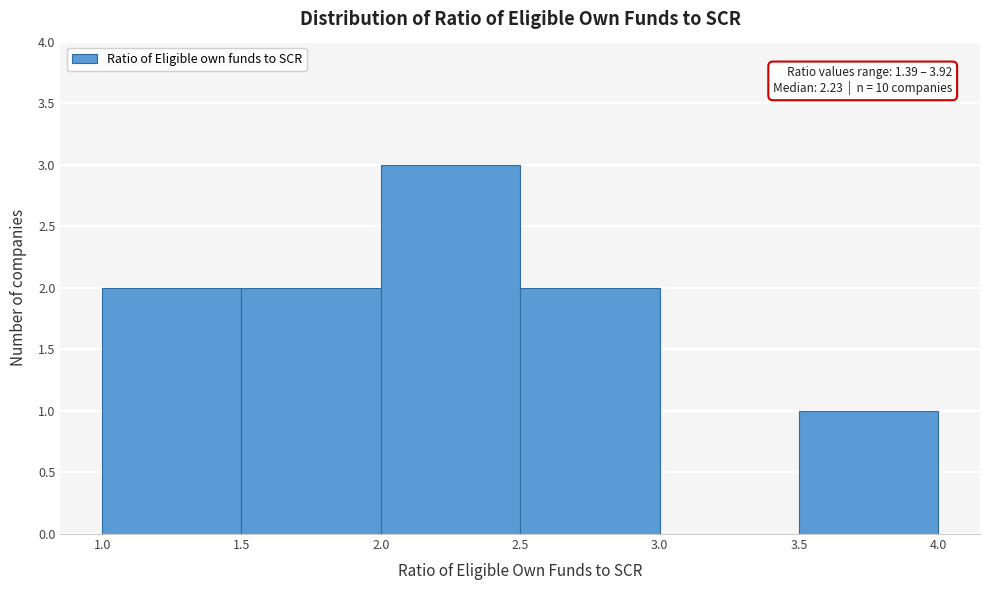

Over which range of the x-axis is the bar tallest?

2.0 to 2.5